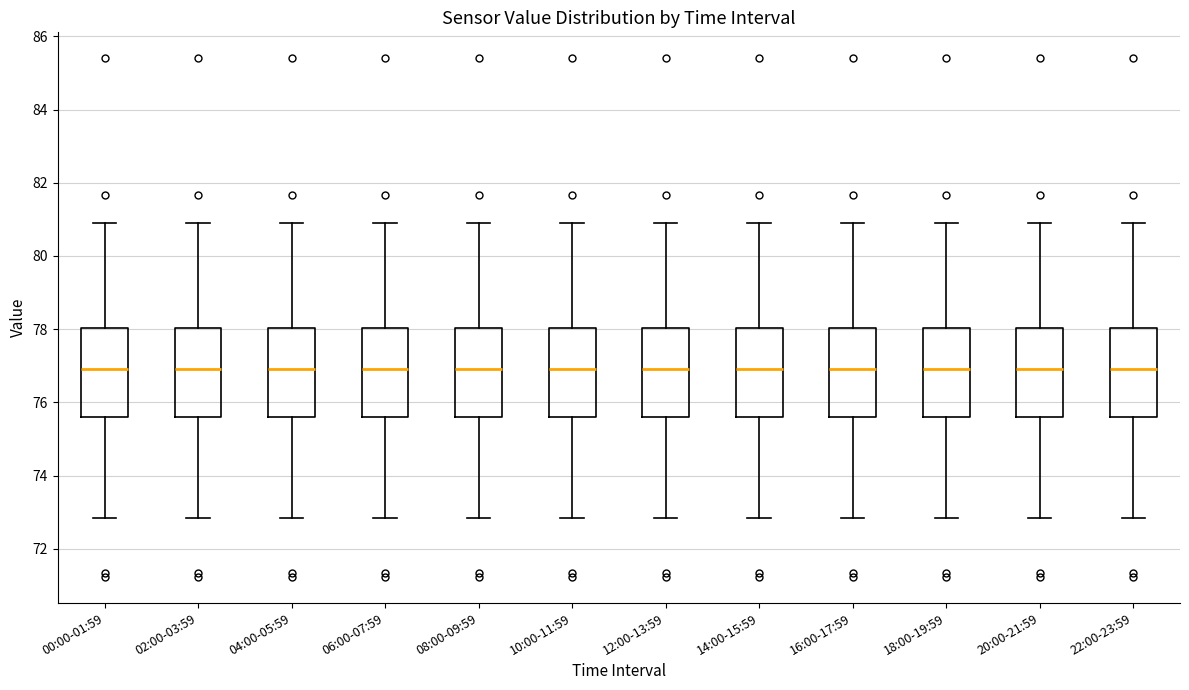

Reading left to right, read every box against the y-axis: the position of its median line, the range the box covers, and the ends of its whiskers. The values are not printed on the chart, so give them approximately, as read against the axis.

00:00-01:59: median 77.0, box 75.6 to 78.0, whiskers 72.8 to 81.0
02:00-03:59: median 77.0, box 75.6 to 78.0, whiskers 72.8 to 81.0
04:00-05:59: median 77.0, box 75.6 to 78.0, whiskers 72.8 to 81.0
06:00-07:59: median 77.0, box 75.6 to 78.0, whiskers 72.8 to 81.0
08:00-09:59: median 77.0, box 75.6 to 78.0, whiskers 72.8 to 81.0
10:00-11:59: median 77.0, box 75.6 to 78.0, whiskers 72.8 to 81.0
12:00-13:59: median 77.0, box 75.6 to 78.0, whiskers 72.8 to 81.0
14:00-15:59: median 77.0, box 75.6 to 78.0, whiskers 72.8 to 81.0
16:00-17:59: median 77.0, box 75.6 to 78.0, whiskers 72.8 to 81.0
18:00-19:59: median 77.0, box 75.6 to 78.0, whiskers 72.8 to 81.0
20:00-21:59: median 77.0, box 75.6 to 78.0, whiskers 72.8 to 81.0
22:00-23:59: median 77.0, box 75.6 to 78.0, whiskers 72.8 to 81.0